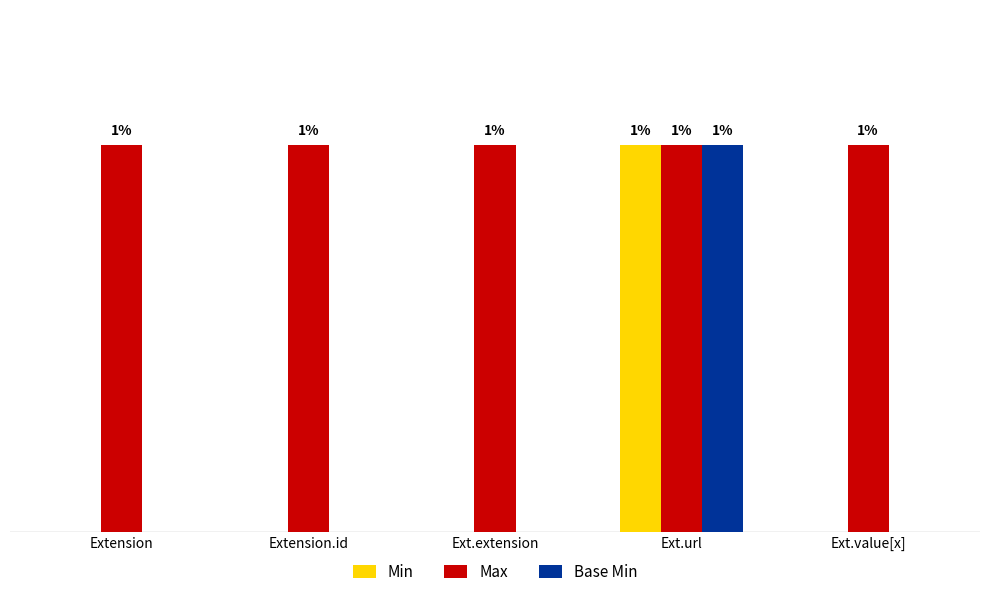

What position from the right is Extension?

5